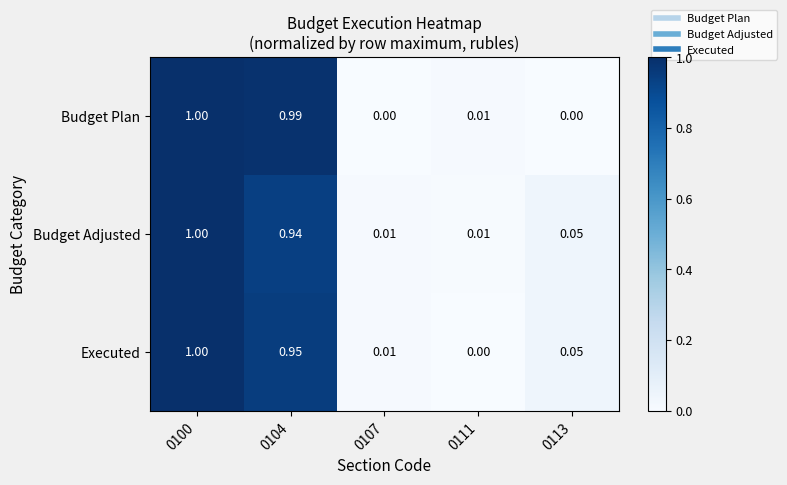

Which series changed the most between 0100 and 0107?

Budget Plan